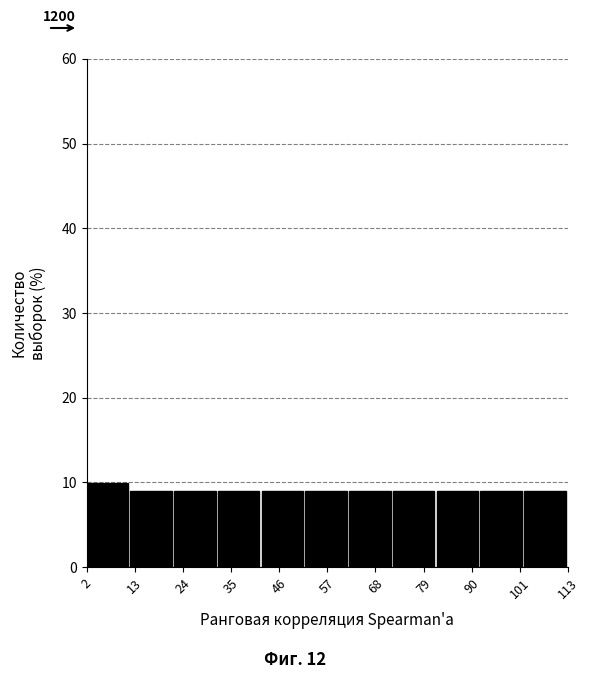

Reading left to right, transcribe this chart: for each bar, give the range it covers on the x-axis and its height. Neither the bar edges nor the heights are printed on the chart, so give them approximately, as read against the axes.

2 to 12: 10
12 to 22: 9
22 to 32: 9
32 to 42: 9
42 to 52: 9
52 to 62: 9
62 to 72: 9
72 to 82: 9
82 to 92: 9
92 to 102: 9
102 to 114: 9